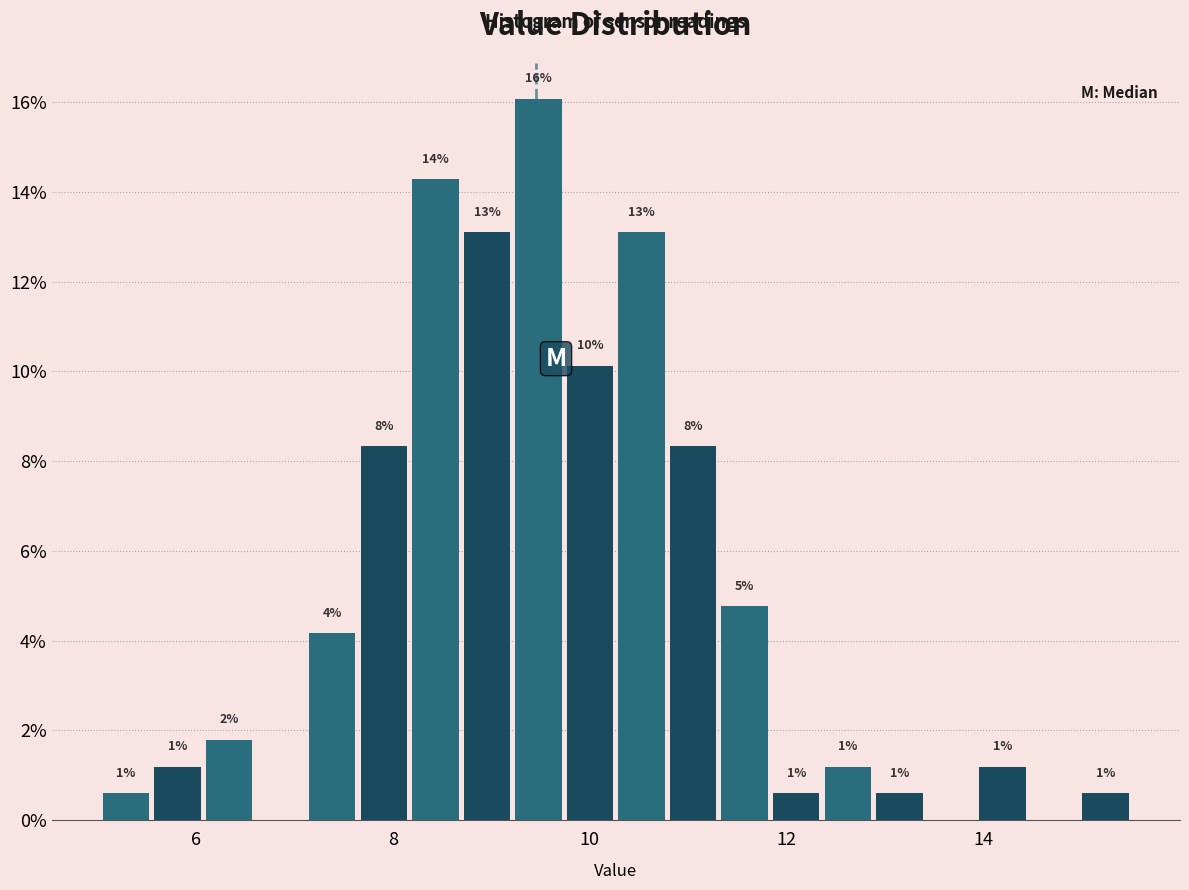

Around what value on the x-axis is the tallest bar? Give the approximate position of its centre, as read against the axis.

9.4